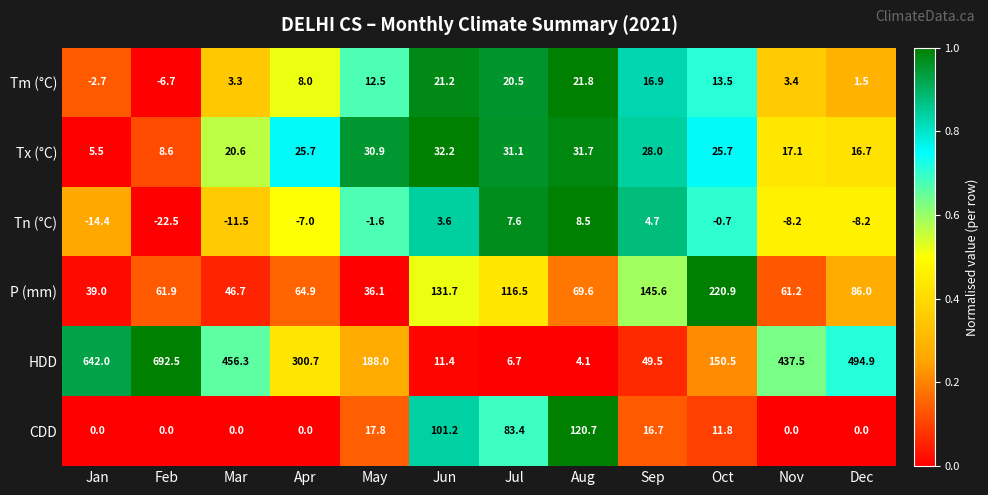

What is the sum of the Tx (°C) values at Nov and Jan?

22.6